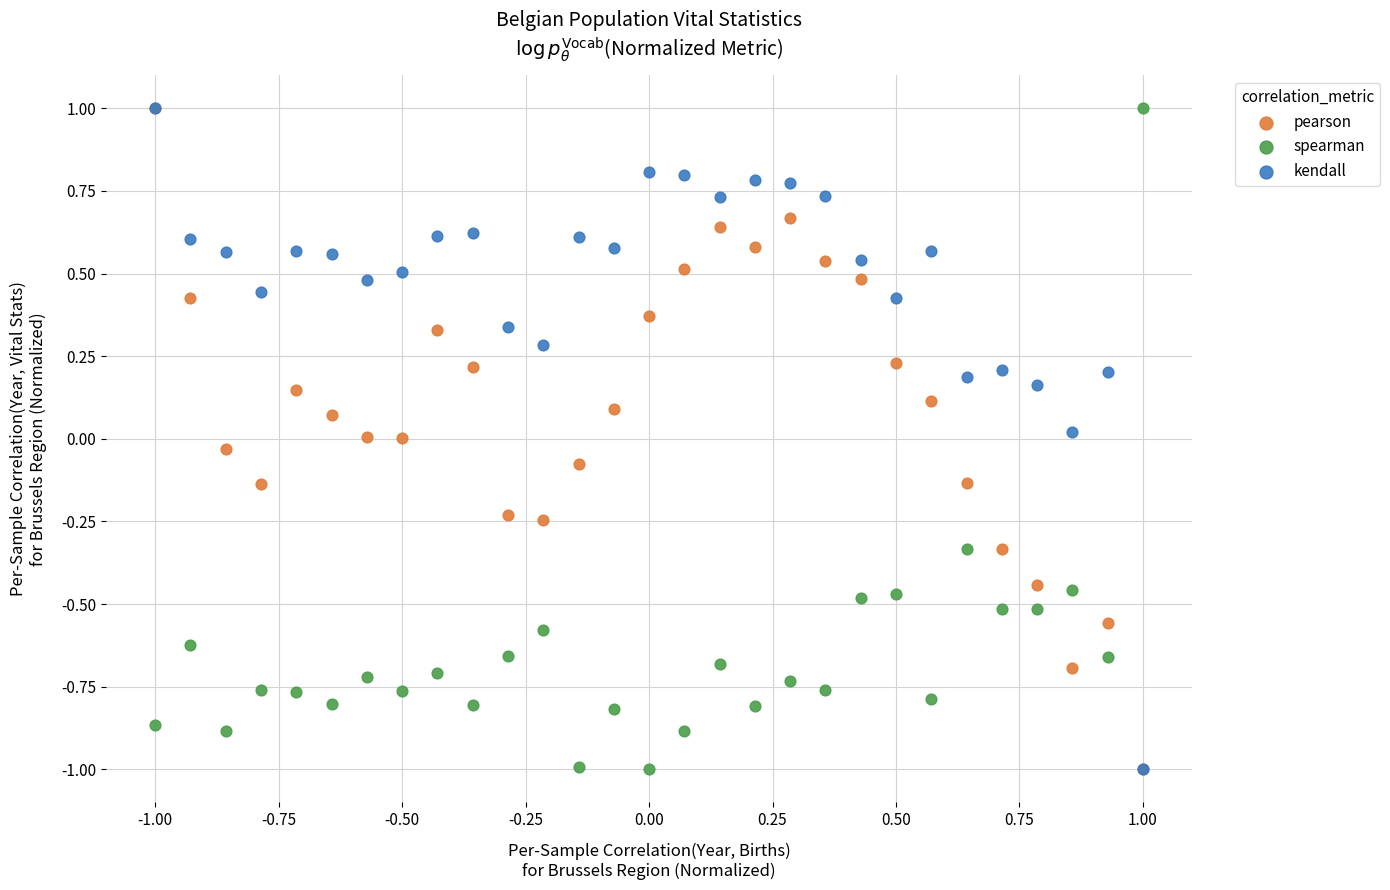

What are all the series names shown in the legend?

pearson, spearman, kendall